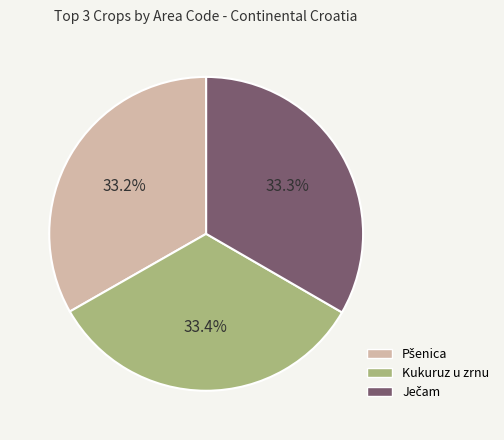

Does any single category account for the majority?

No